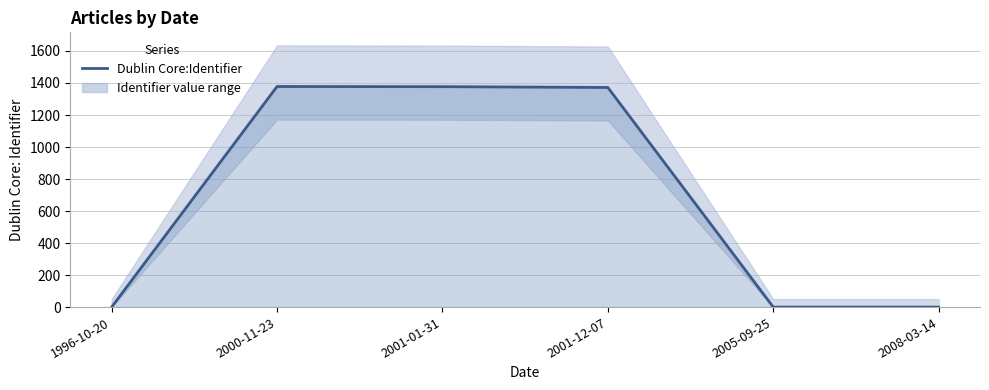

What is the value of the 4th point from the left?

1372